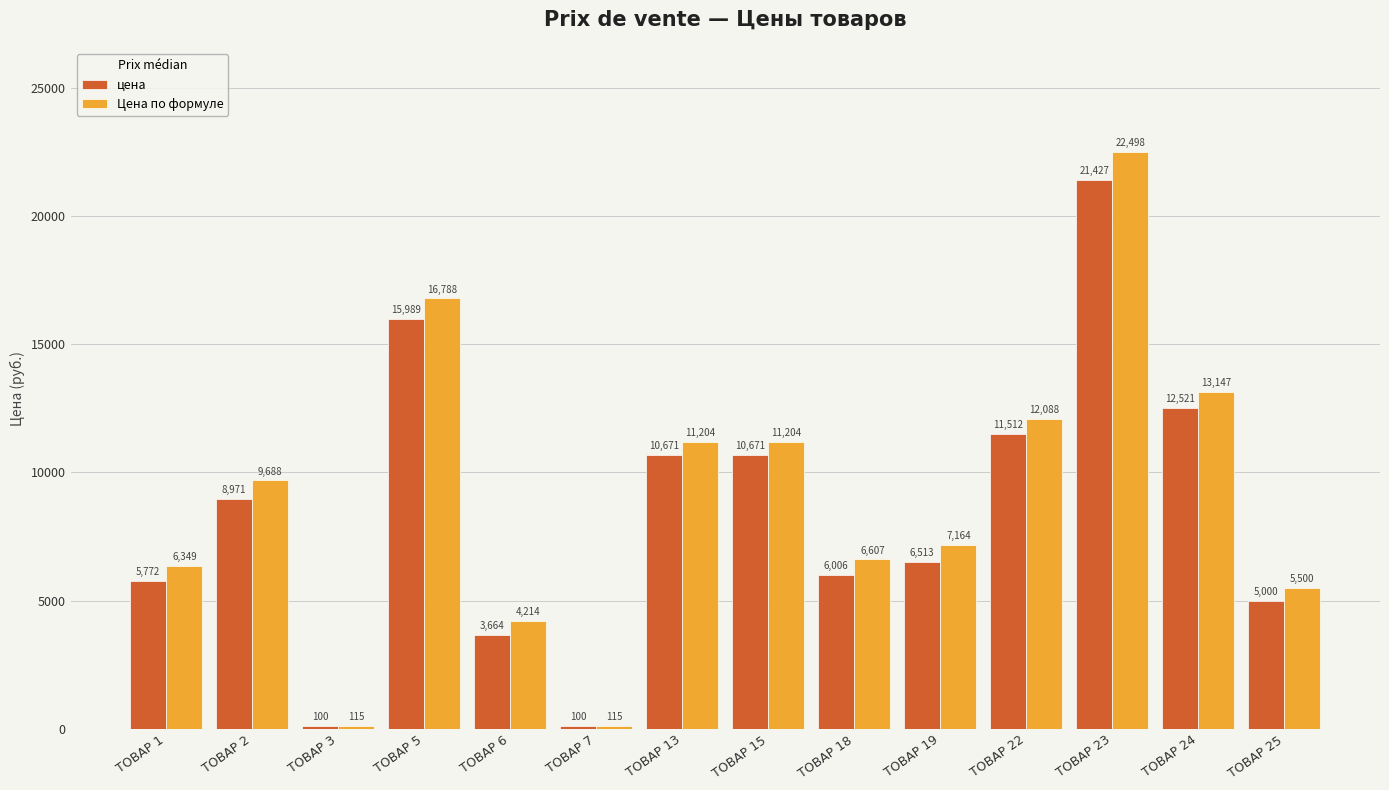

Which series has the largest total across all categories?

Цена по формуле